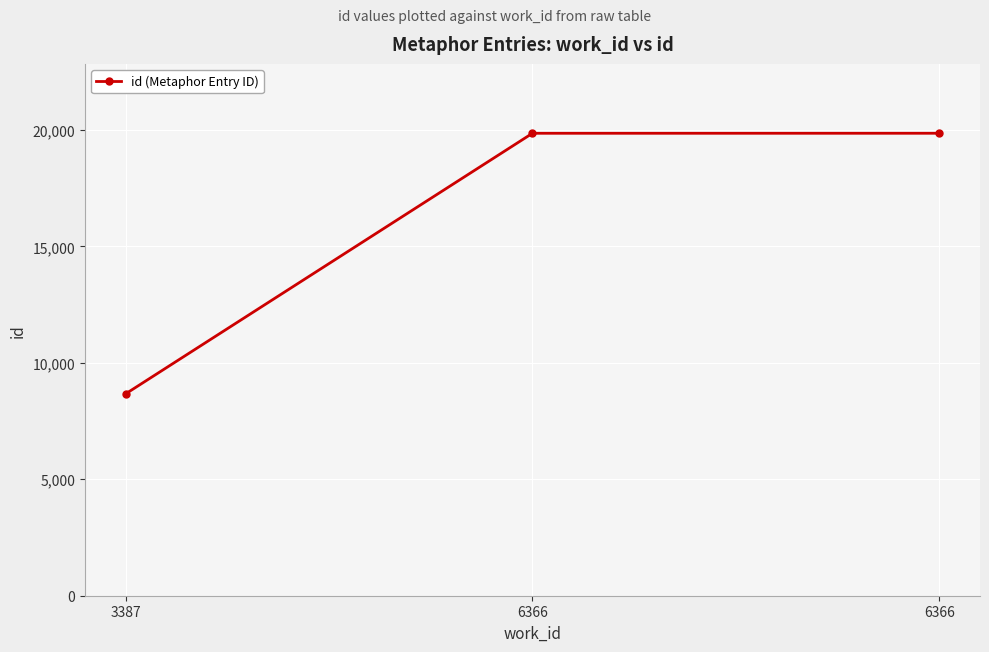

How many values are below 19858?

1